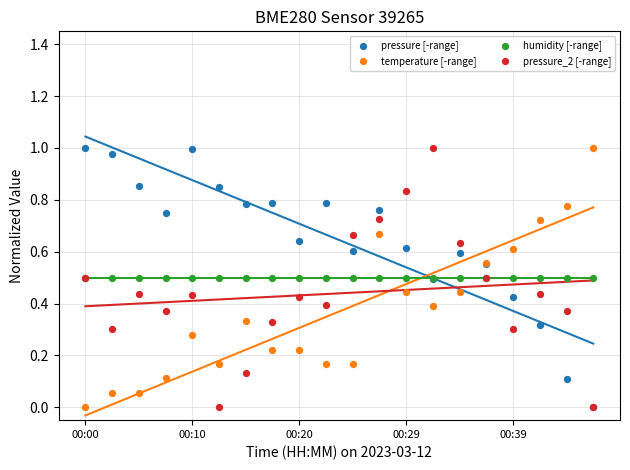

What are all the series names shown in the legend?

pressure [-range], temperature [-range], humidity [-range], pressure_2 [-range]